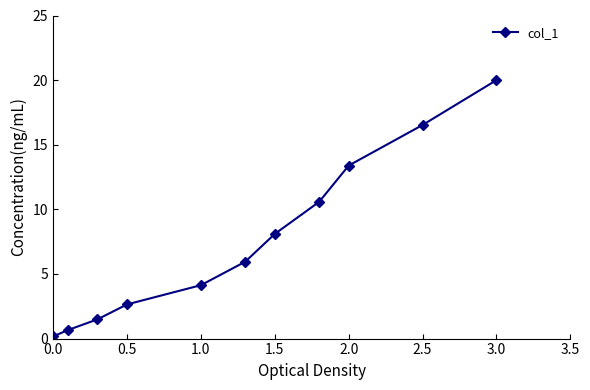

What is the greatest value displayed?

20.0